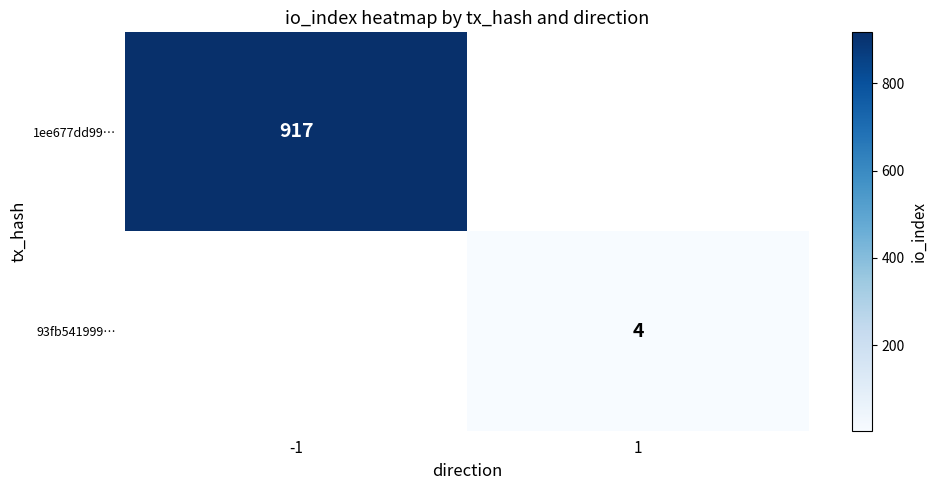

The 1ee677dd99… series shows 917 at -1. True or false?

True